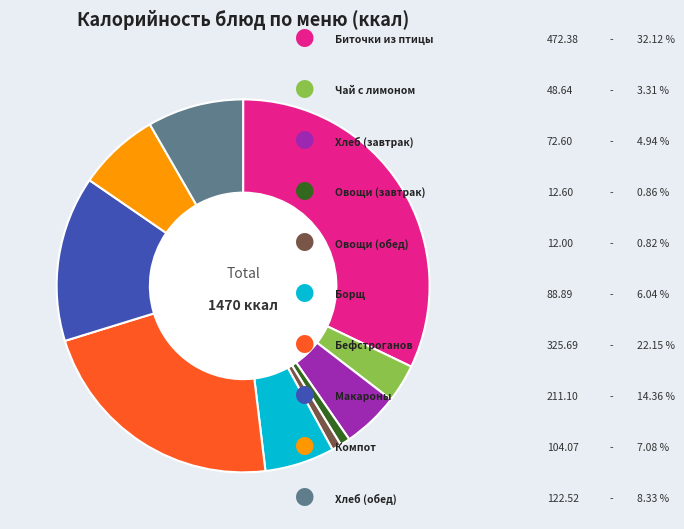

Is there a majority slice in this chart?

No